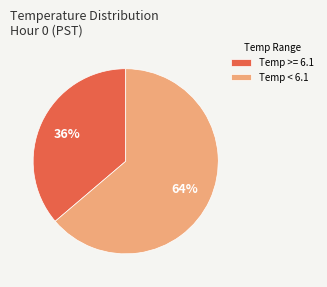

Which category has the biggest portion of the pie?

Temp < 6.1